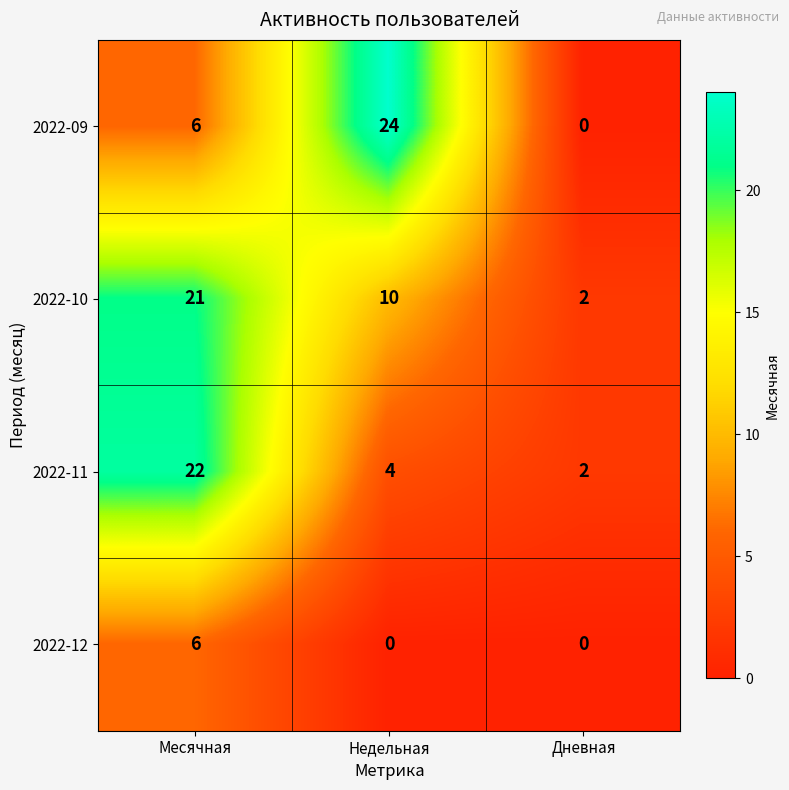

What is the difference between the maximum and second lowest values in the 2022-10 series?

11